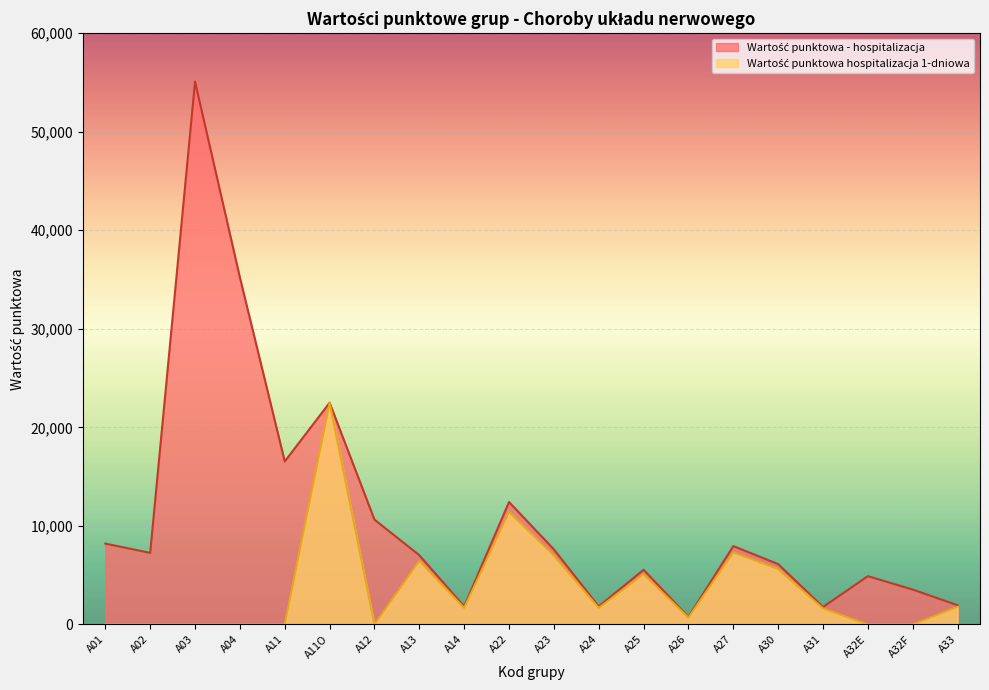

What is the greatest value displayed?

55077